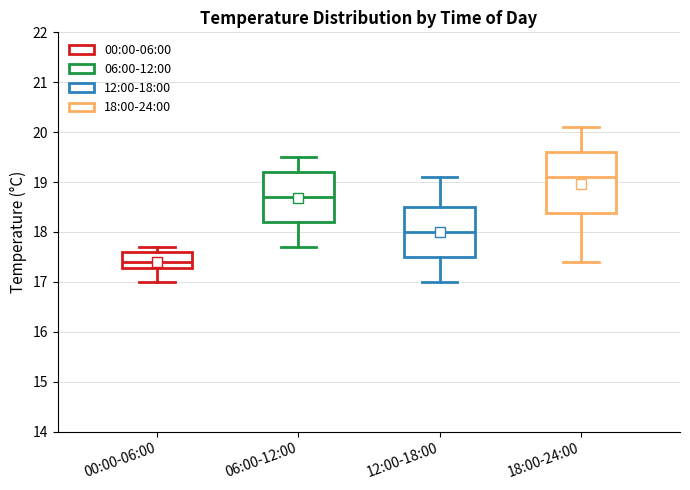

Which box has the highest median line?

18:00-24:00